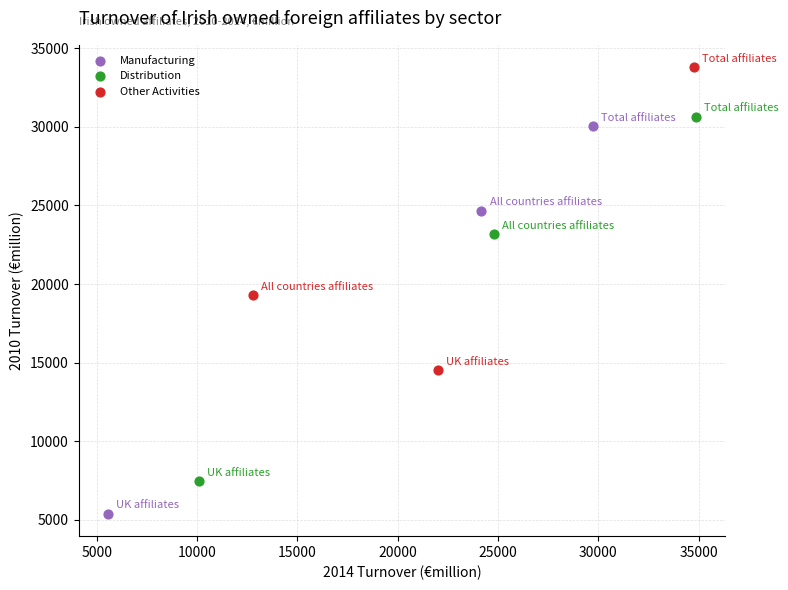

Which series reaches the maximum Y coordinate?

Other Activities